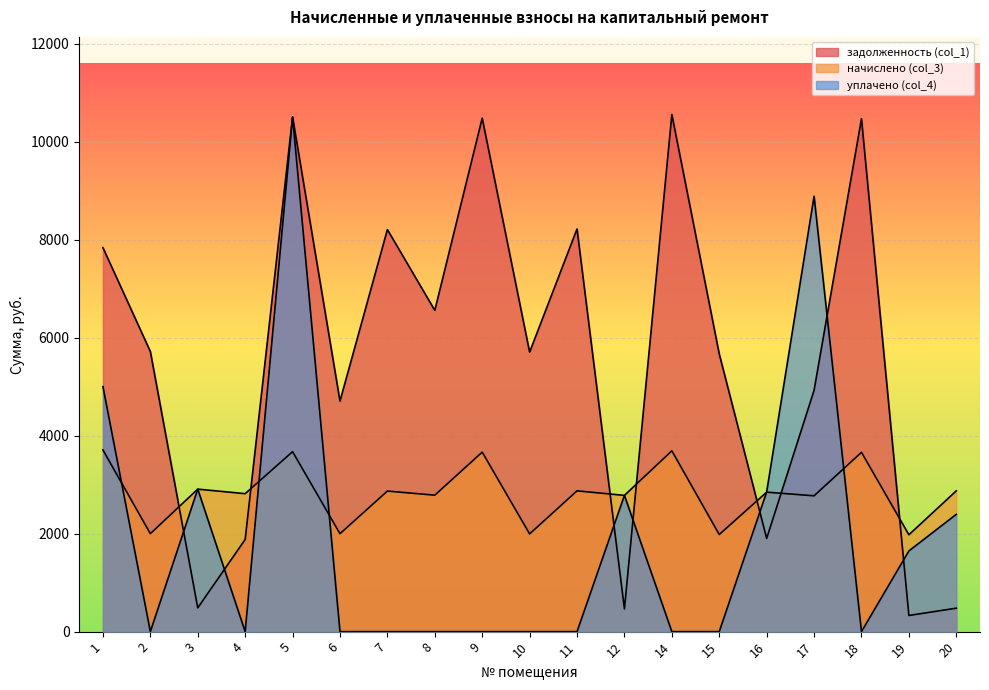

Reading right to left, list all the values displayed in this chart.

задолженность (col_1): 478.7	329.4	10465.1	4923.9	1901.2	5665.9	10553.0	463.4	8216.3	5703.7	10477.6	6556.1	8203.7	4704.2	10502.7	1880.4	484.6	5716.2	7834.5
начислено (col_3): 2872.4	1976.4	3658.6	2771.3	2846.0	1980.8	3689.3	2780.2	2872.4	1994.0	3662.9	2784.5	2868.0	1998.4	3671.7	2815.3	2907.5	1998.4	3706.9
уплачено (col_4): 2393.7	1647.0	0.0	8885.2	2849.9	0.0	0.0	2780.2	0.0	0.0	0.0	0.0	0.0	0.0	10502.7	0.0	2907.5	0.0	5000.0